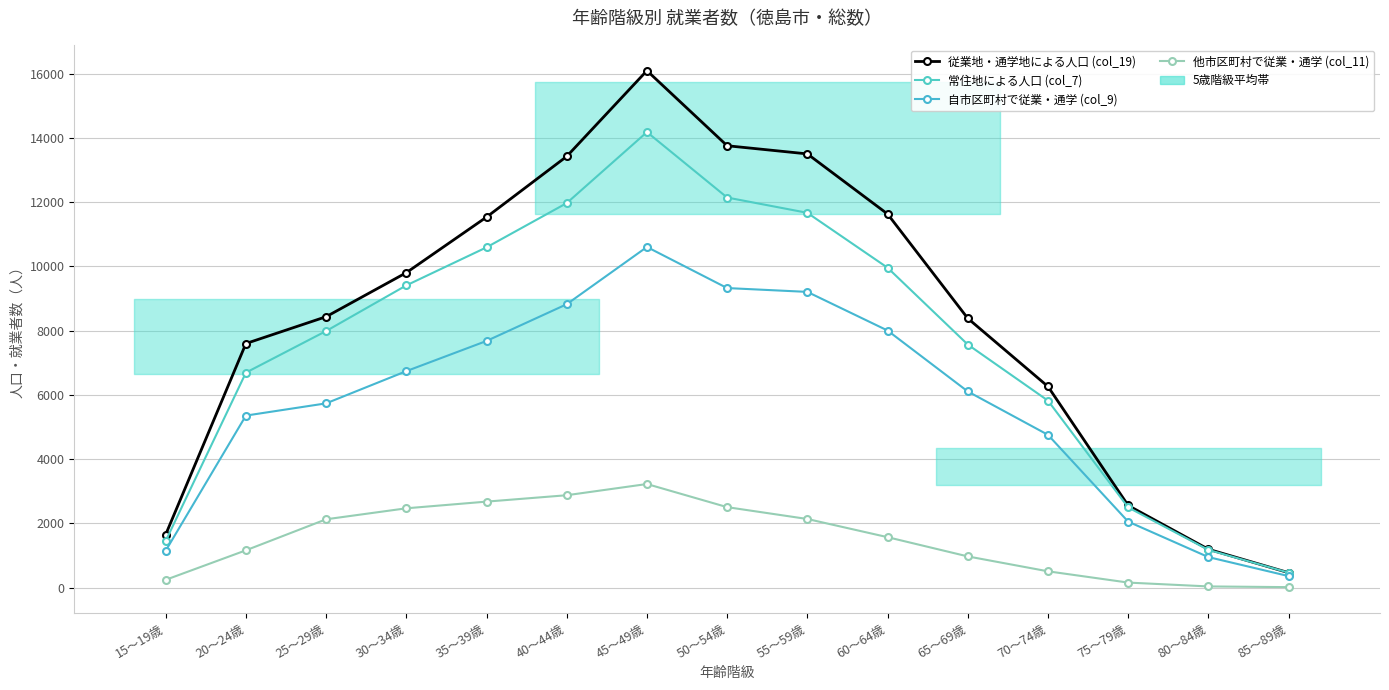

How many lines are shown in the chart?

4